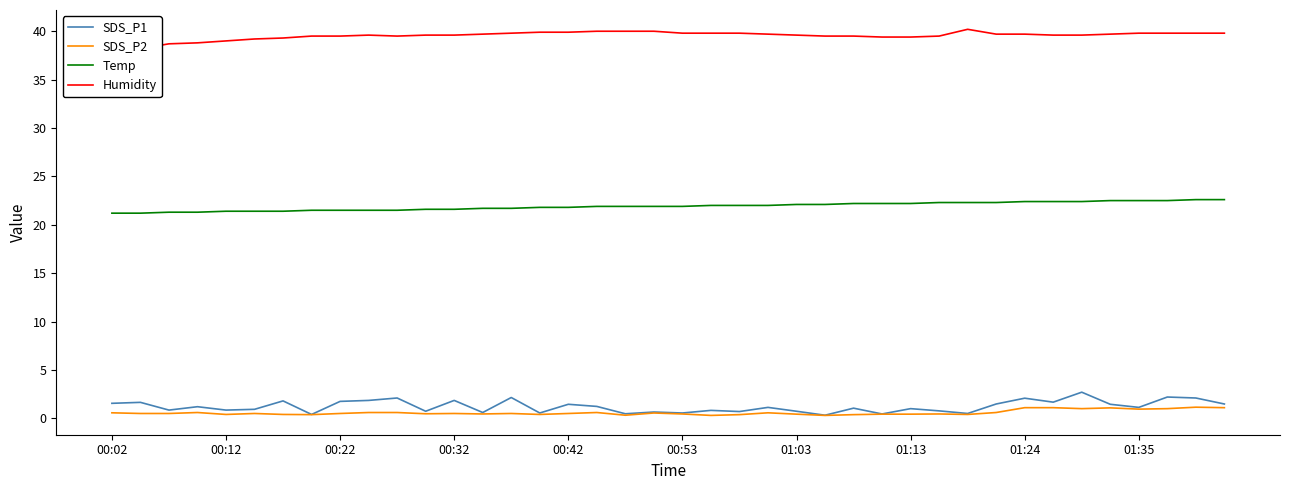

In SDS_P1, how many points are lower than both neighbors (excluding endpoints)?

14